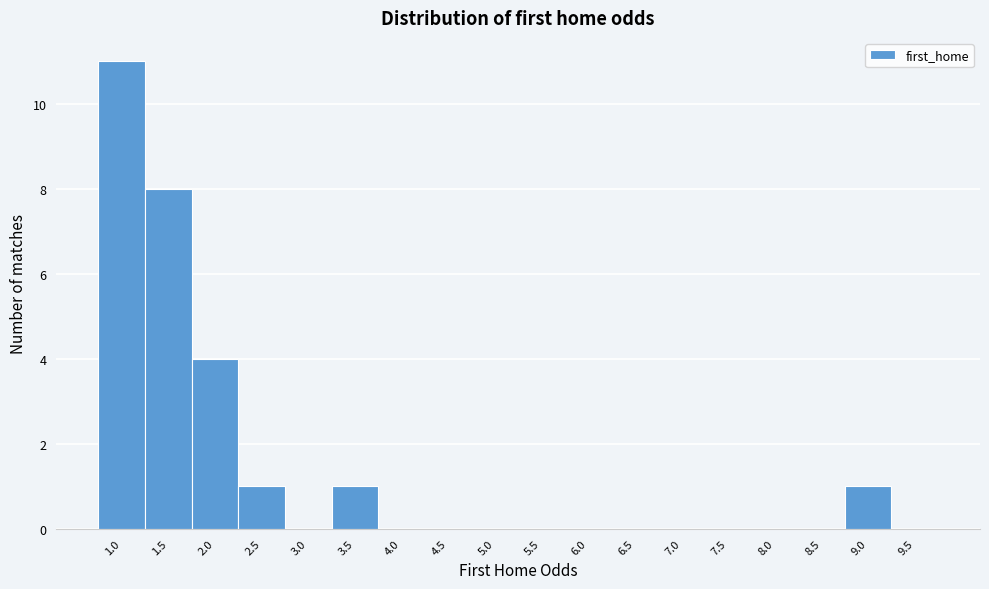

Reading left to right, extract all data points from this chart.

1.0=11	1.5=8	2.0=4	2.5=1	3.0=0	3.5=1	4.0=0	4.5=0	5.0=0	5.5=0	6.0=0	6.5=0	7.0=0	7.5=0	8.0=0	8.5=0	9.0=1	9.5=0